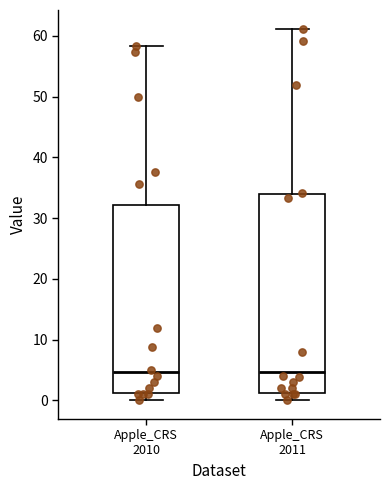

Where does the lower whisker of the box for Apple_CRS 2011 end on the y-axis? The values are not printed on the chart, so give them approximately, as read against the axis.

0